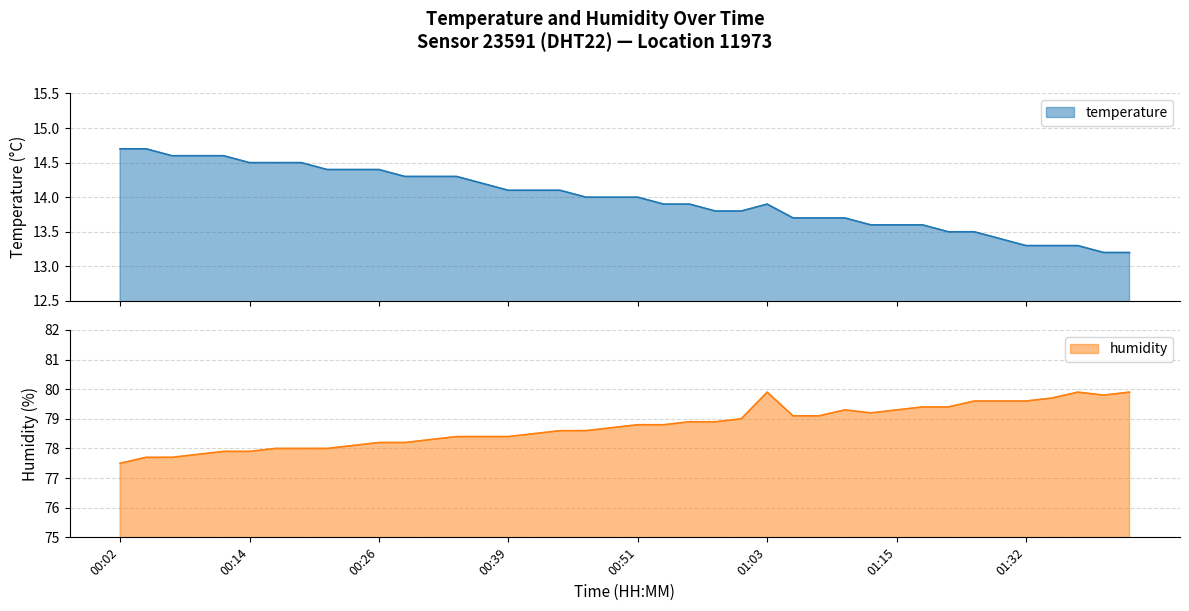

True or false: temperature has a value of 20.1 at 01:39.

False